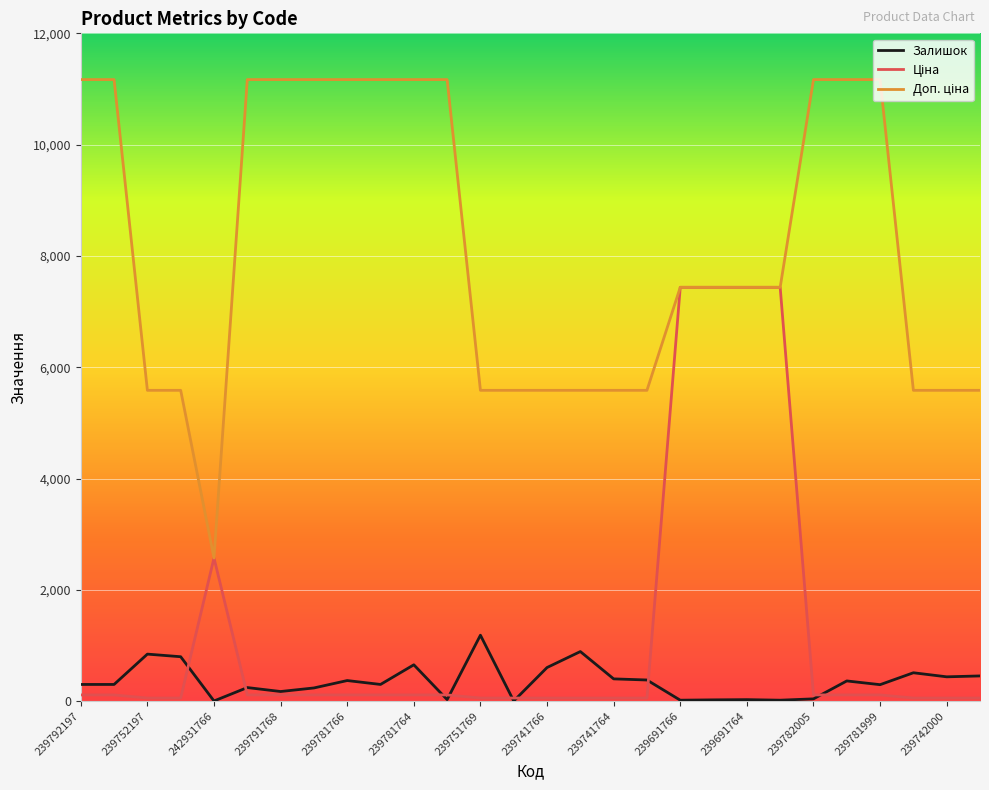

Does the chart have visible grid lines?

Yes